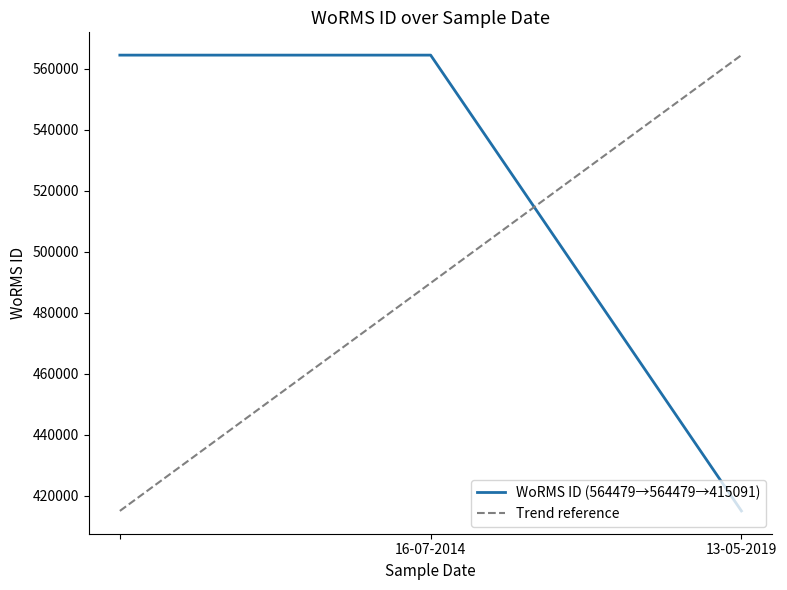

What is the minimum value shown in the chart?

415091